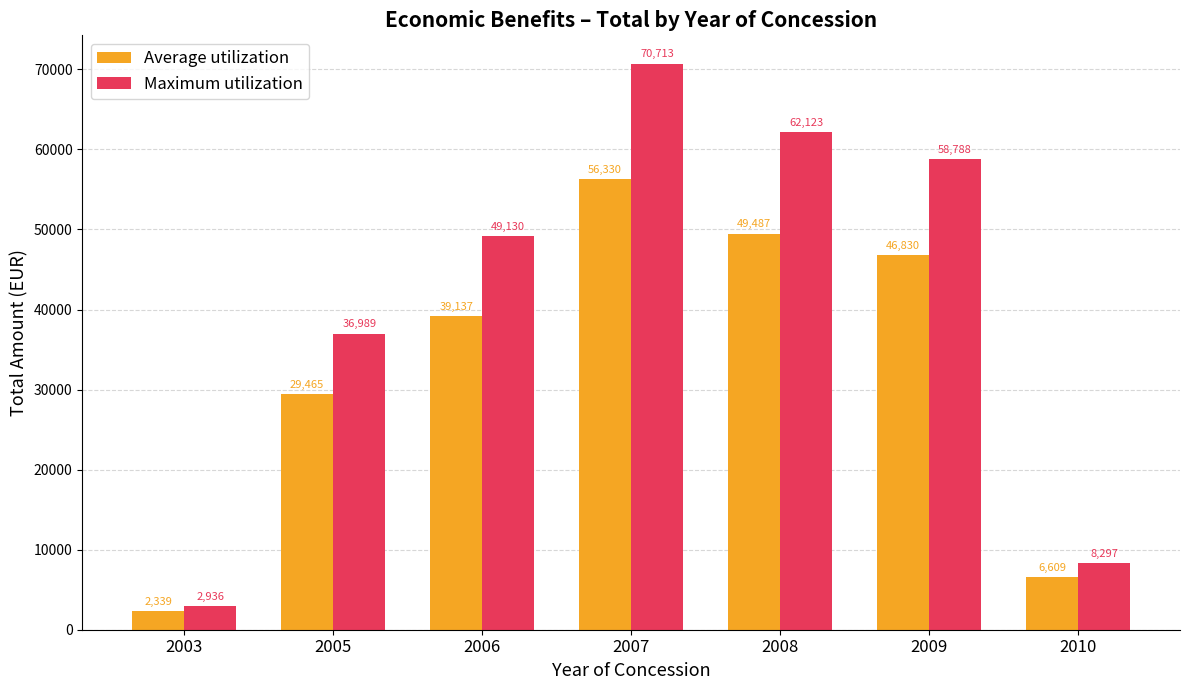

How many series are shown in this chart?

2